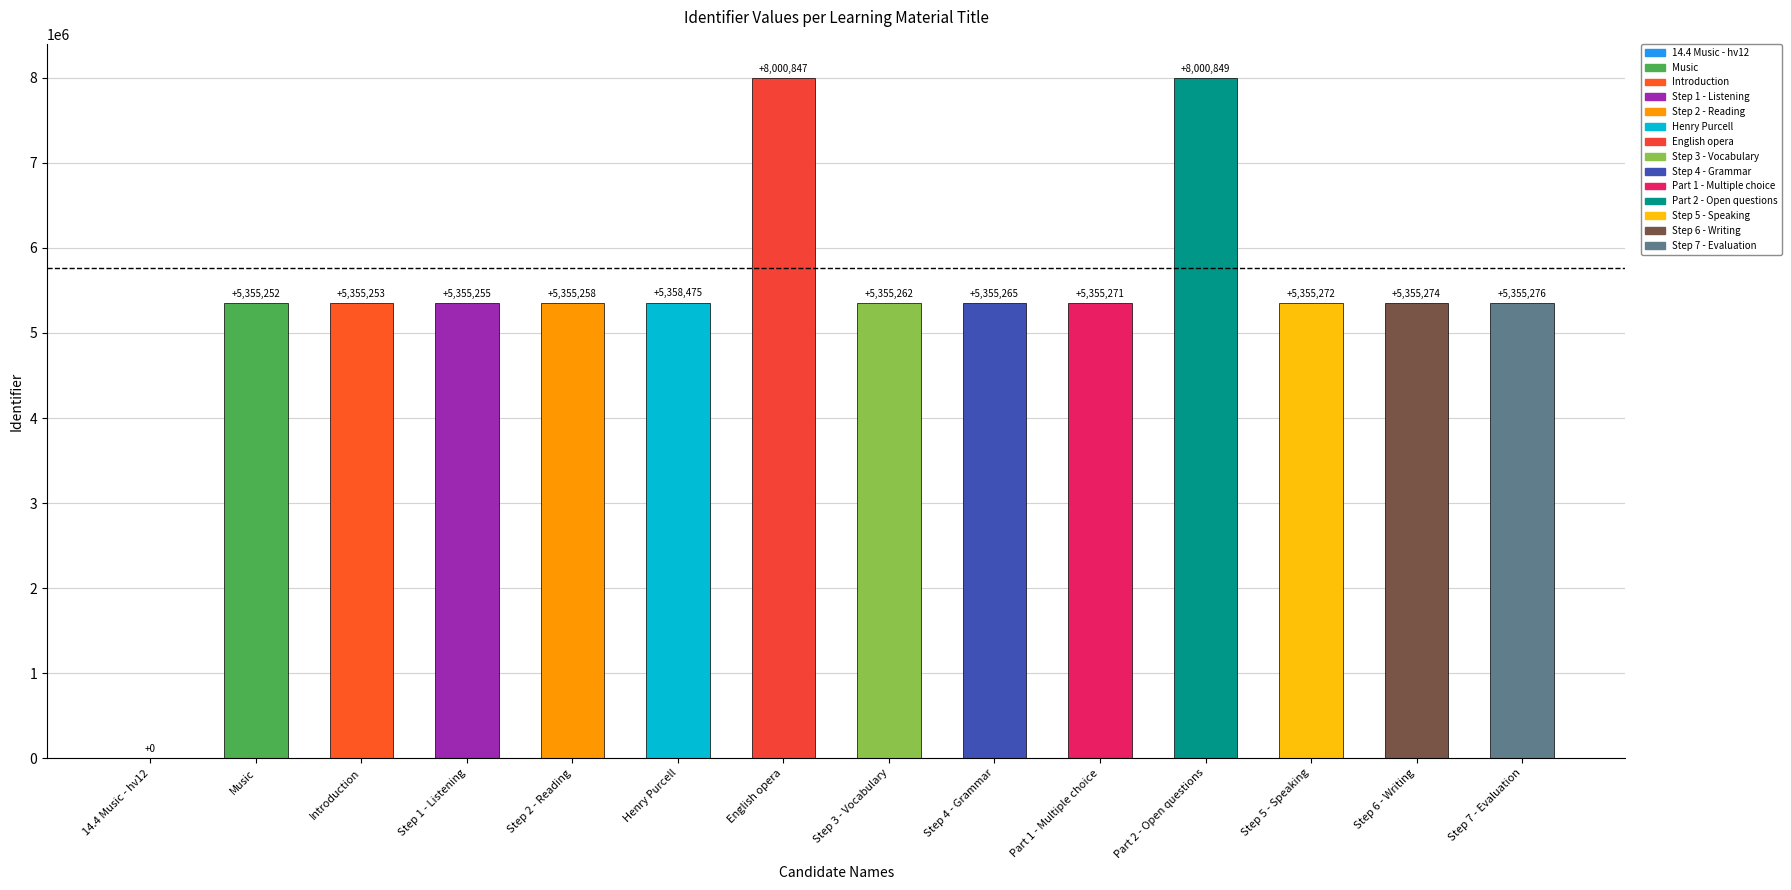

Which has a higher value, Part 2 - Open questions or Step 3 - Vocabulary?

Part 2 - Open questions